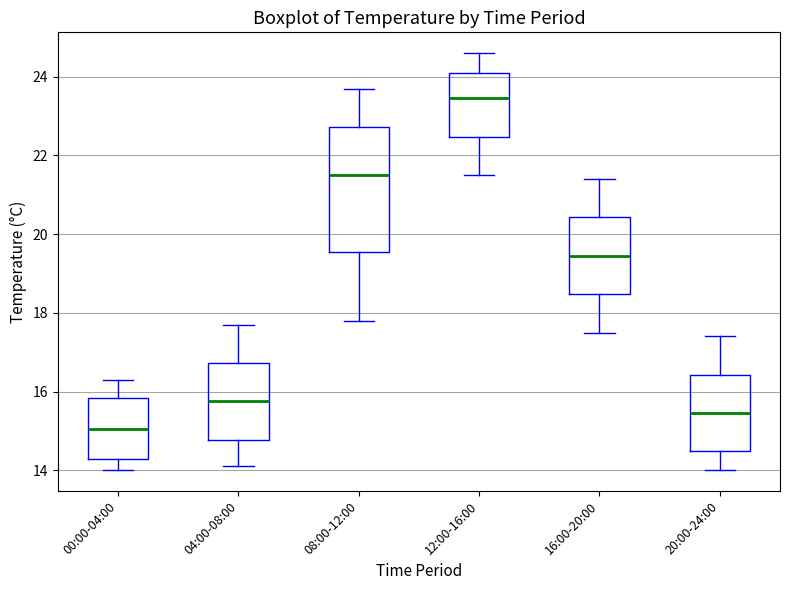

Reading left to right, read every box against the y-axis: the position of its median line, the range the box covers, and the ends of its whiskers. The values are not printed on the chart, so give them approximately, as read against the axis.

00:00-04:00: median 15.0, box 14.2 to 15.8, whiskers 14.0 to 16.4
04:00-08:00: median 15.8, box 14.8 to 16.8, whiskers 14.2 to 17.8
08:00-12:00: median 21.6, box 19.6 to 22.8, whiskers 17.8 to 23.8
12:00-16:00: median 23.4, box 22.4 to 24.2, whiskers 21.6 to 24.6
16:00-20:00: median 19.4, box 18.4 to 20.4, whiskers 17.6 to 21.4
20:00-24:00: median 15.4, box 14.6 to 16.4, whiskers 14.0 to 17.4